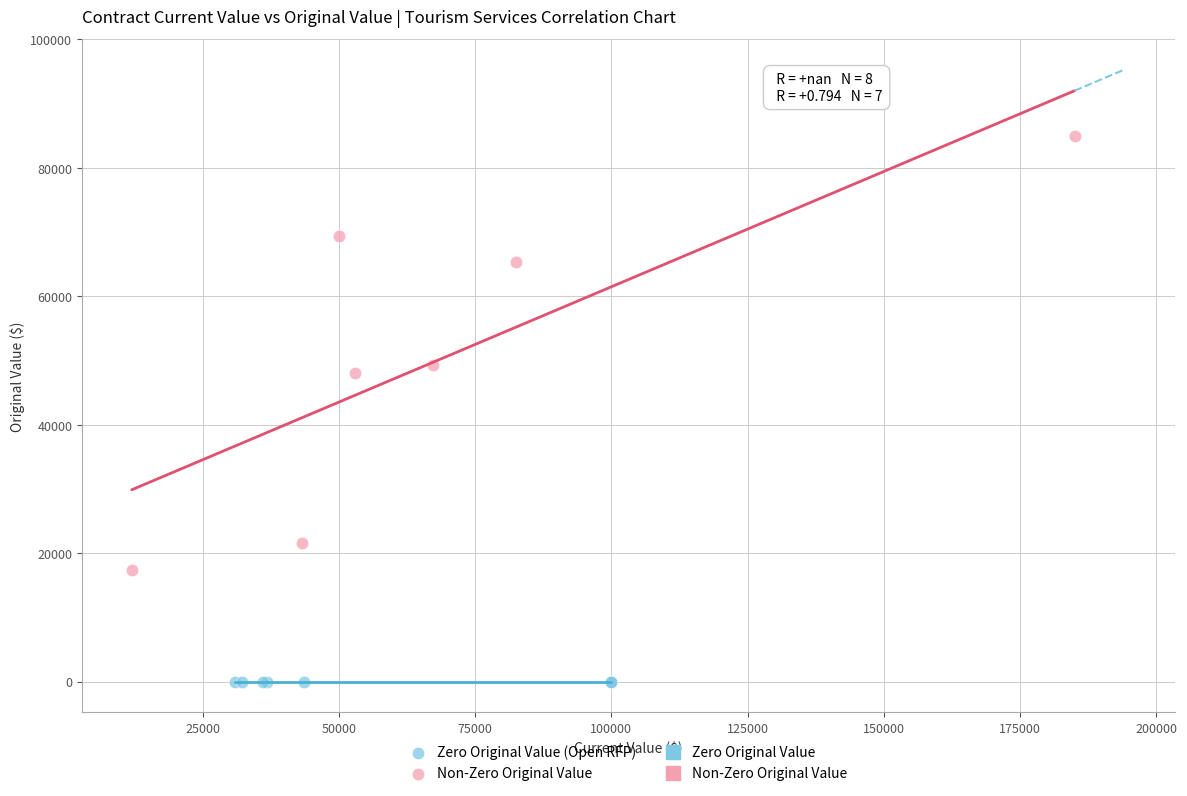

Which series contains the highest Y value?

Non-Zero Original Value